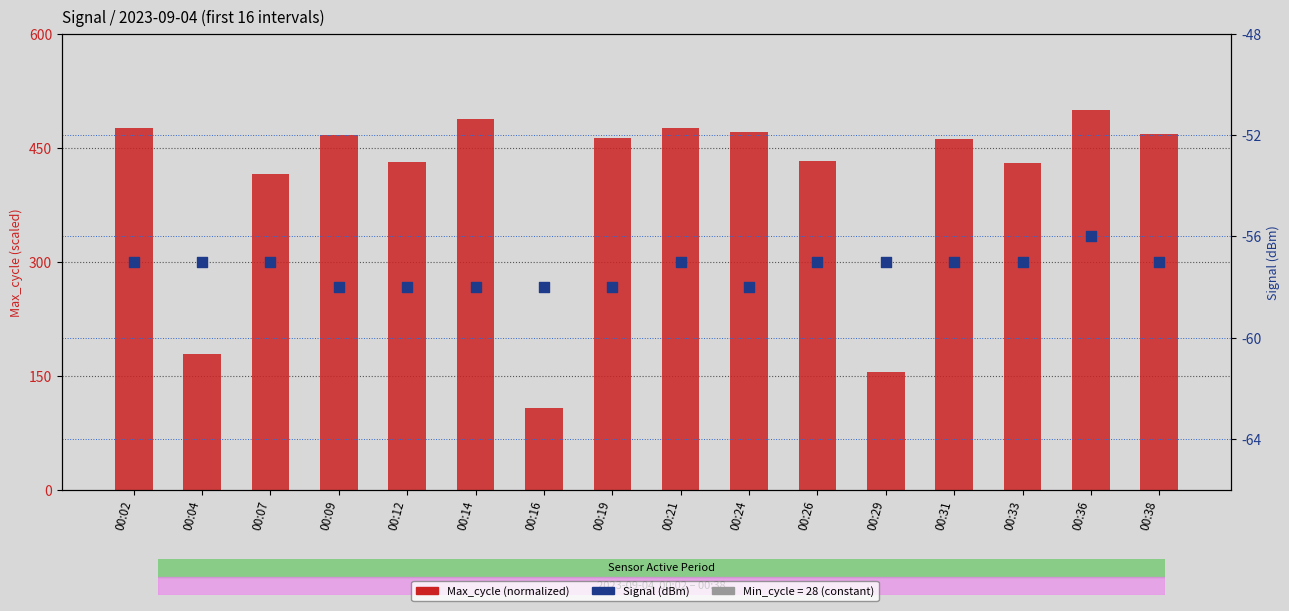

Which series has the largest Y range (max minus min)?

Max_cycle (normalized)